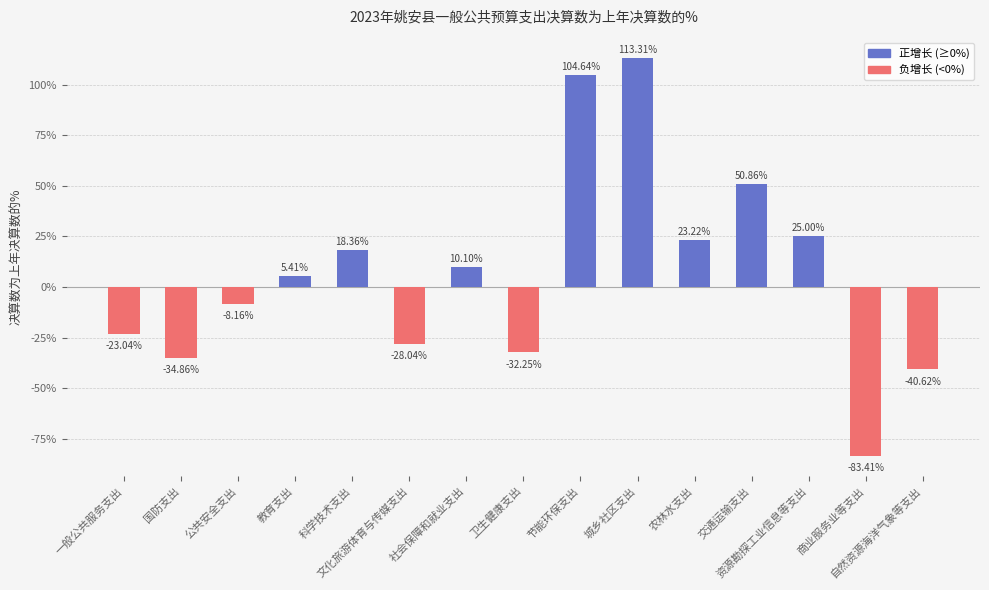

What is the sum of all values?

100.5